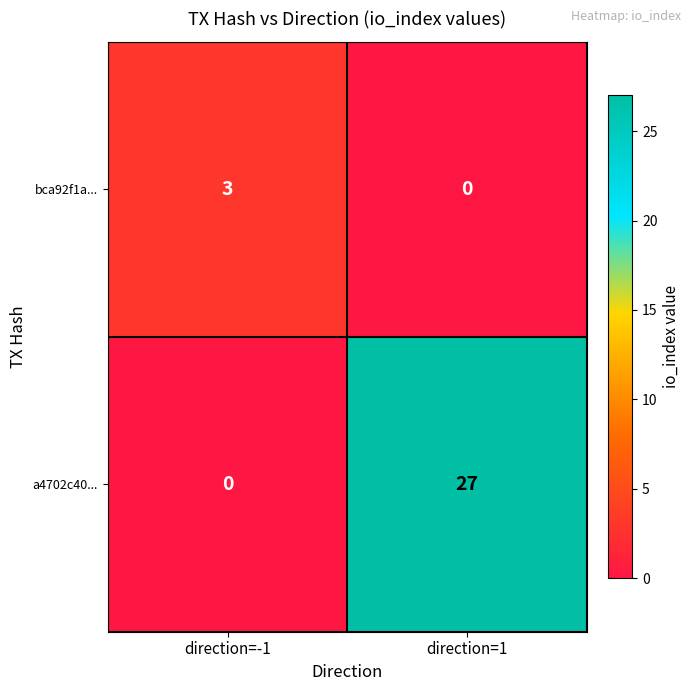

What is the sum of all a4702c40... values?

27